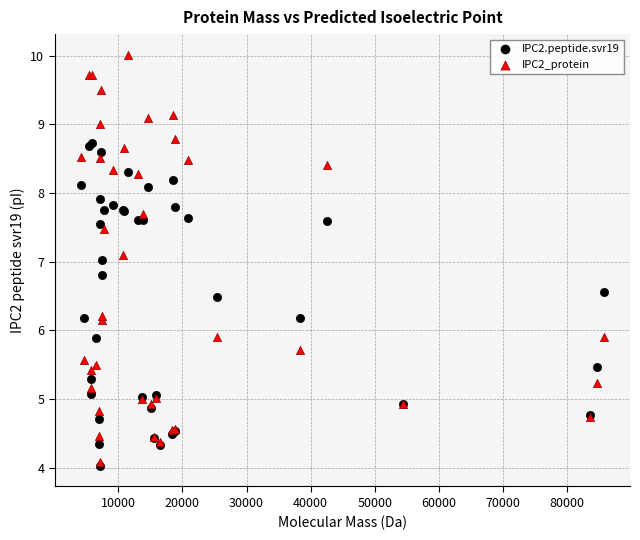

What are all the series names shown in the legend?

IPC2.peptide.svr19, IPC2_protein